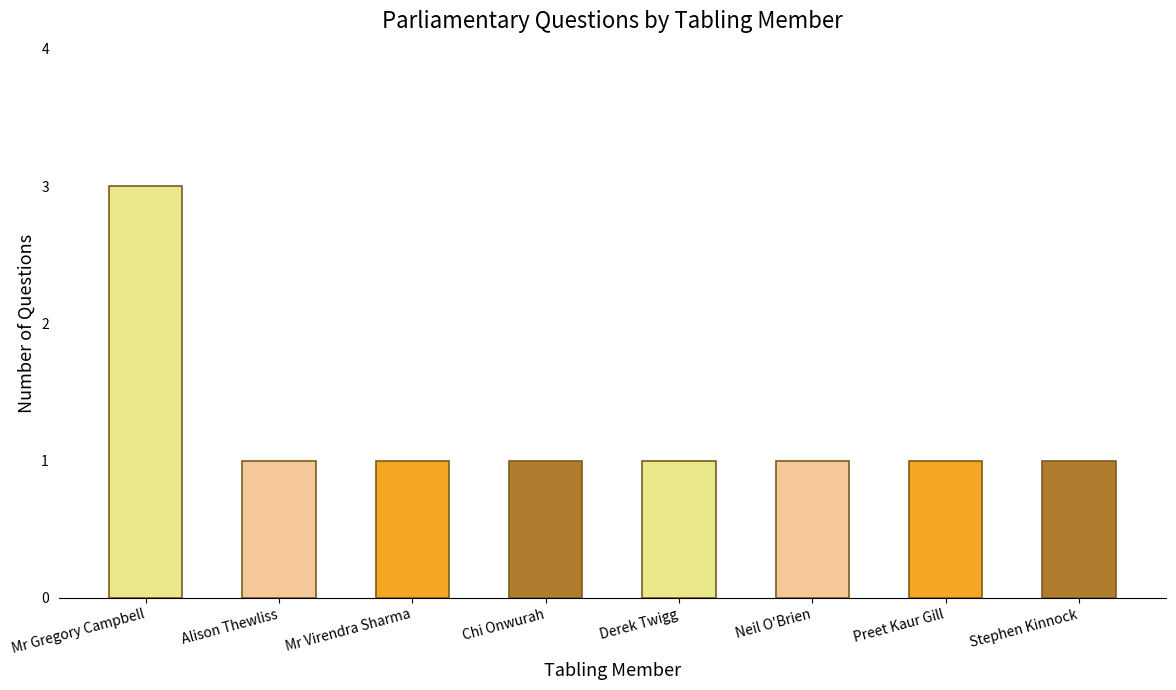

Approximately how many times larger is the value at Derek Twigg compared to Preet Kaur Gill?

1.0